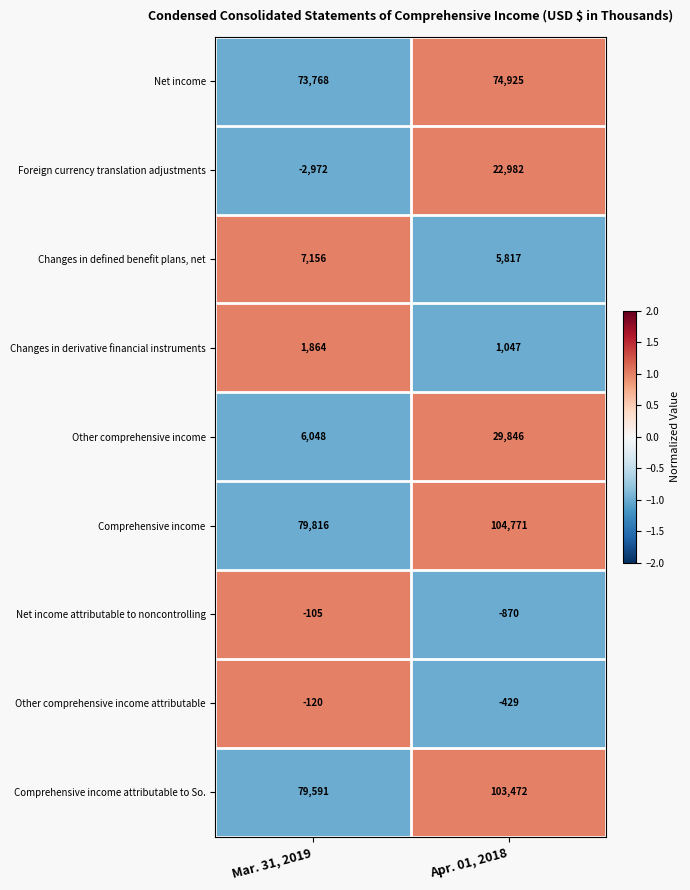

Is it true that Changes in defined benefit plans, net equals 7156 at Mar. 31, 2019?

True